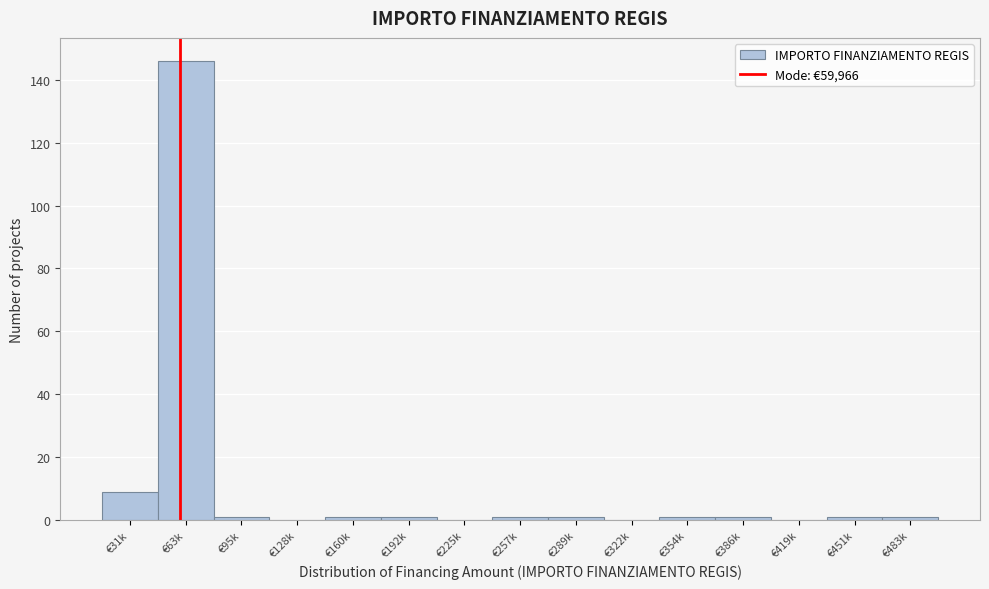

Reading left to right, what are all the values shown in this chart?

€31k=9	€63k=146	€95k=1	€128k=0	€160k=1	€192k=1	€225k=0	€257k=1	€289k=1	€322k=0	€354k=1	€386k=1	€419k=0	€451k=1	€483k=1